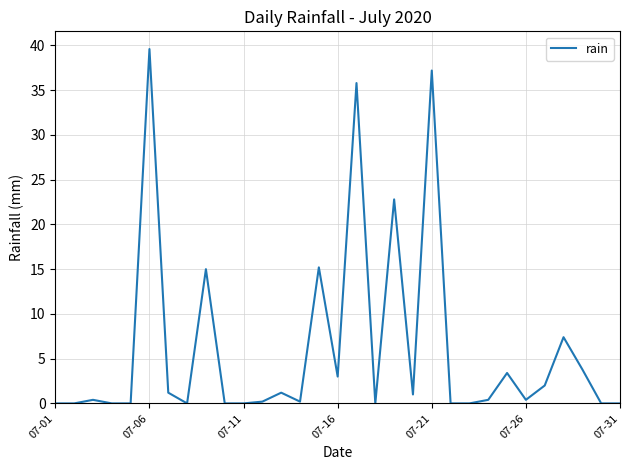

What is the greatest value displayed?

39.6